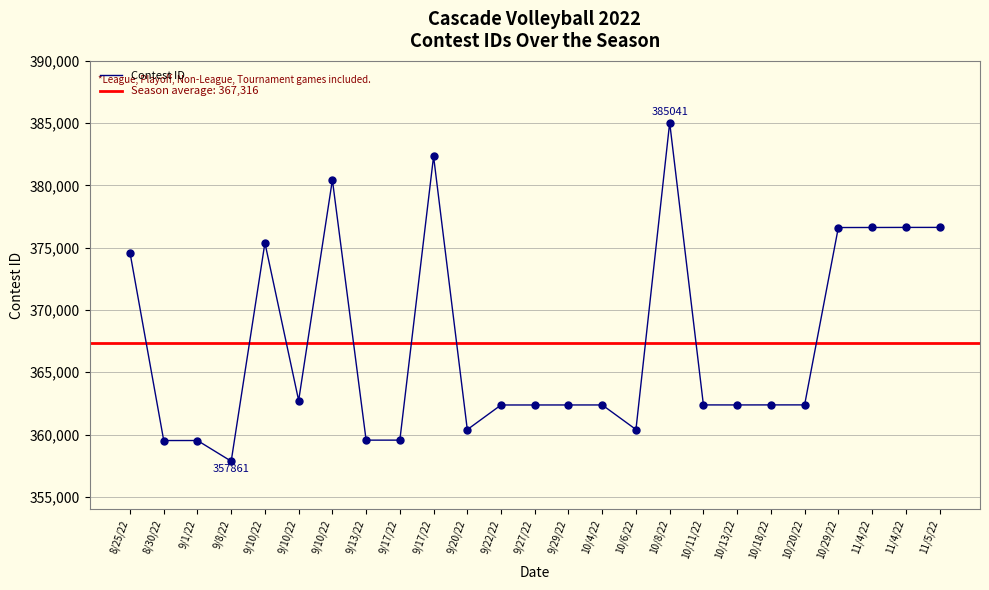

Between 10/29/22 and 10/8/22, which is larger?

10/8/22